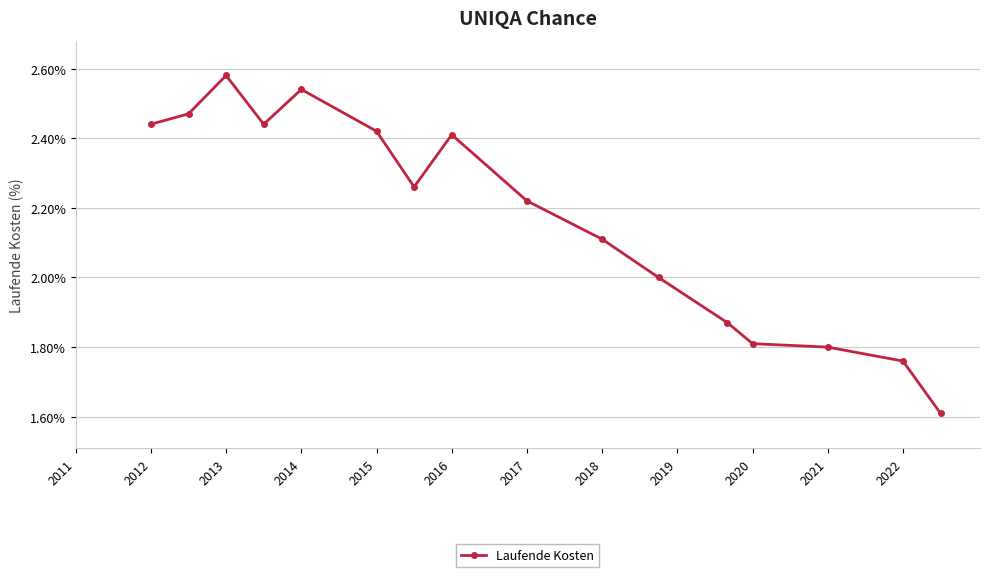

What is the minimum value shown in the chart?

1.6